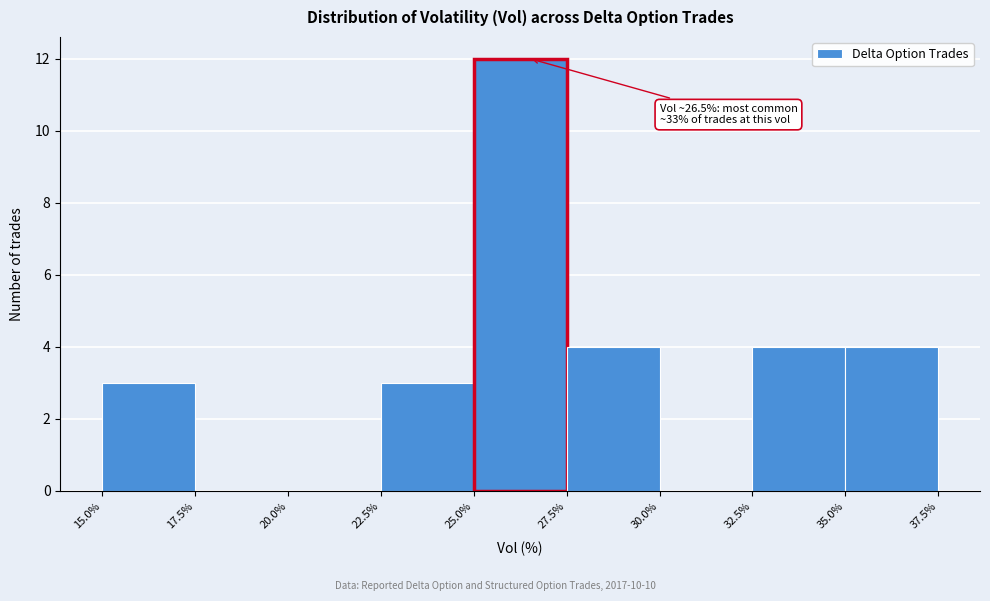

Which range on the x-axis has the tallest bar?

25.0% to 27.5%